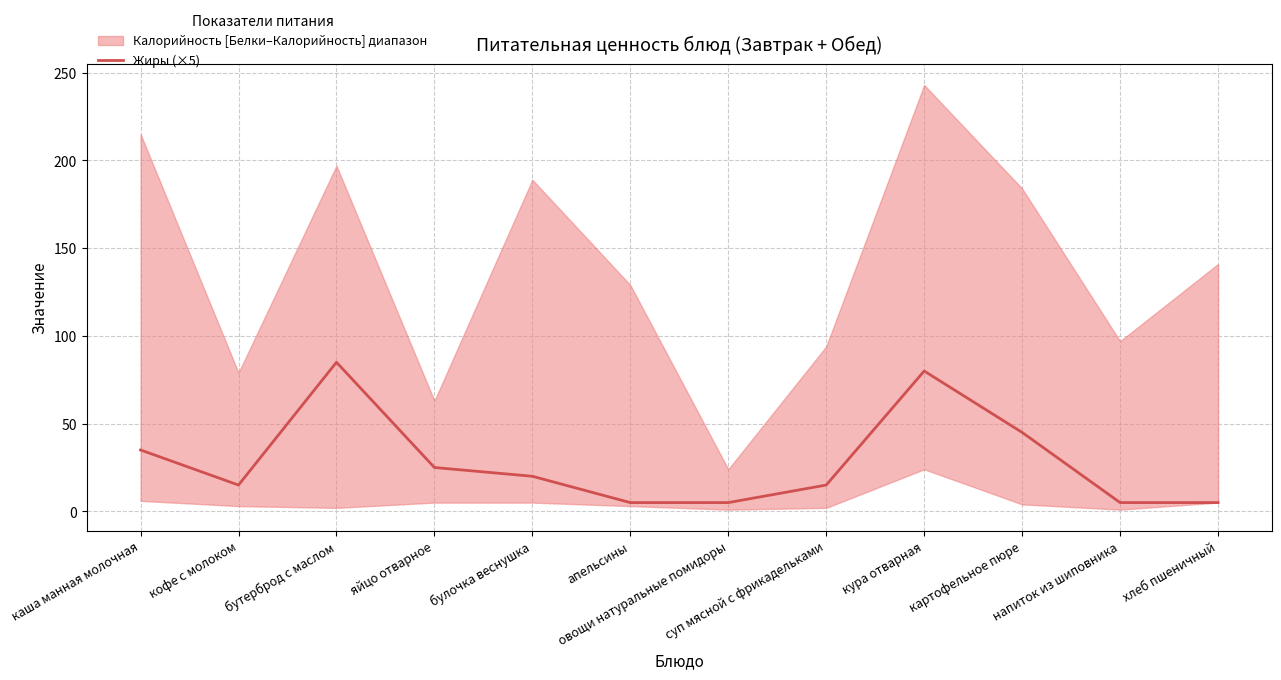

What is the label of the 12th point from the left?

хлеб пшеничный